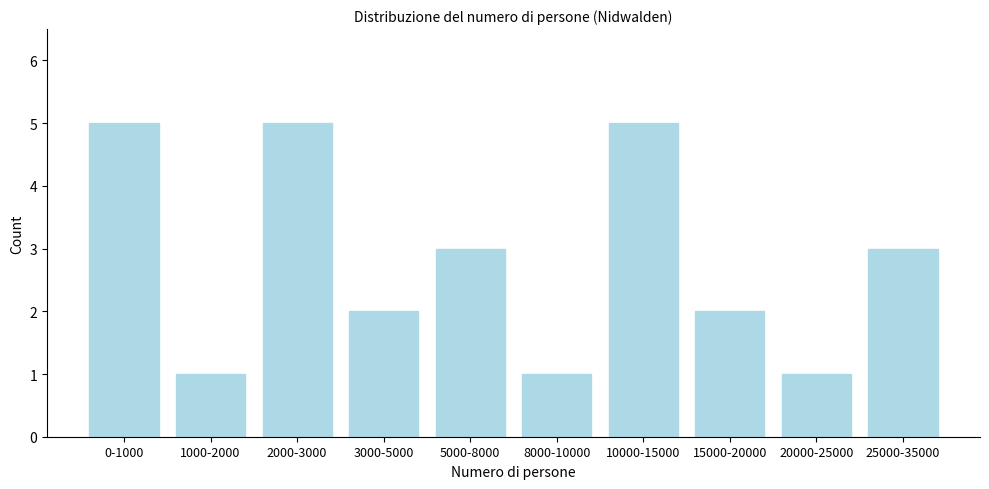

Reading left to right, transcribe all the data shown in this chart.

0-1000=5	1000-2000=1	2000-3000=5	3000-5000=2	5000-8000=3	8000-10000=1	10000-15000=5	15000-20000=2	20000-25000=1	25000-35000=3